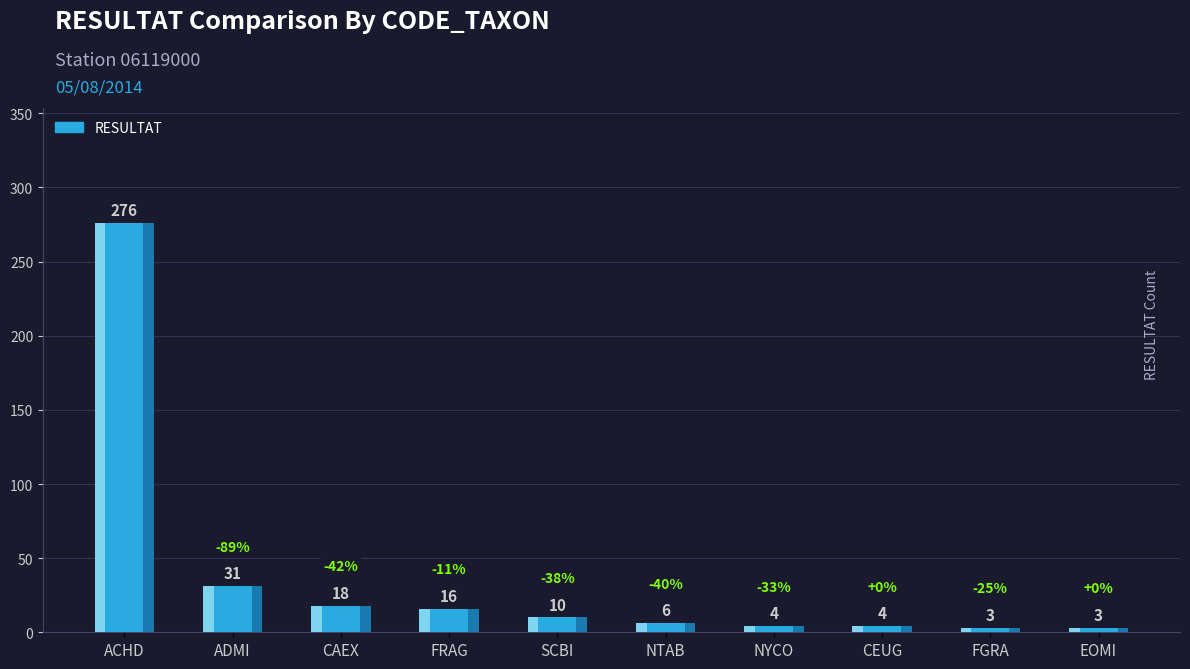

What is the average value?

37